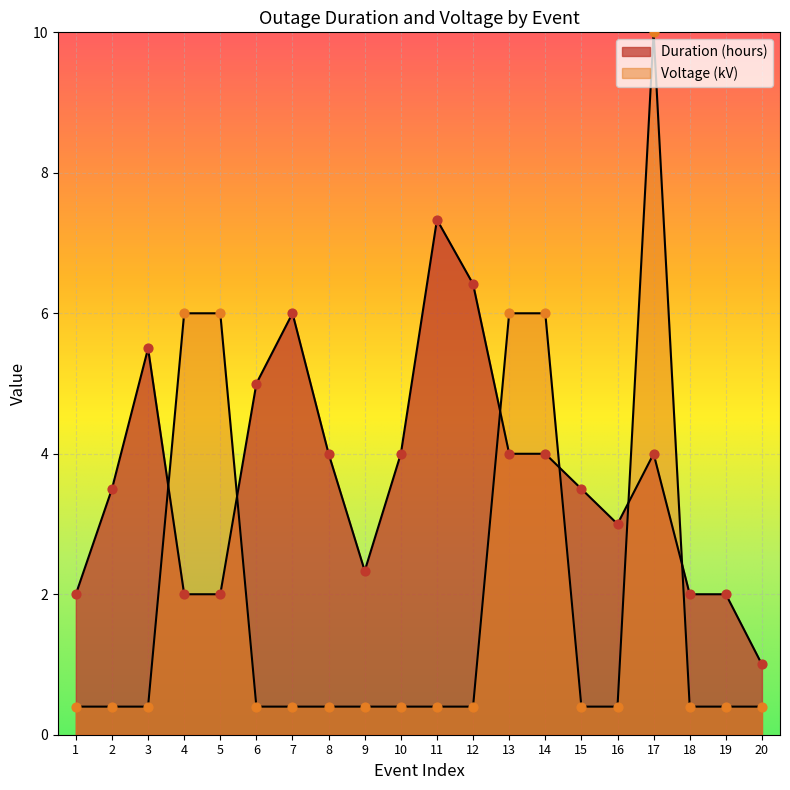

Which series reaches the minimum Y coordinate?

Voltage (kV)